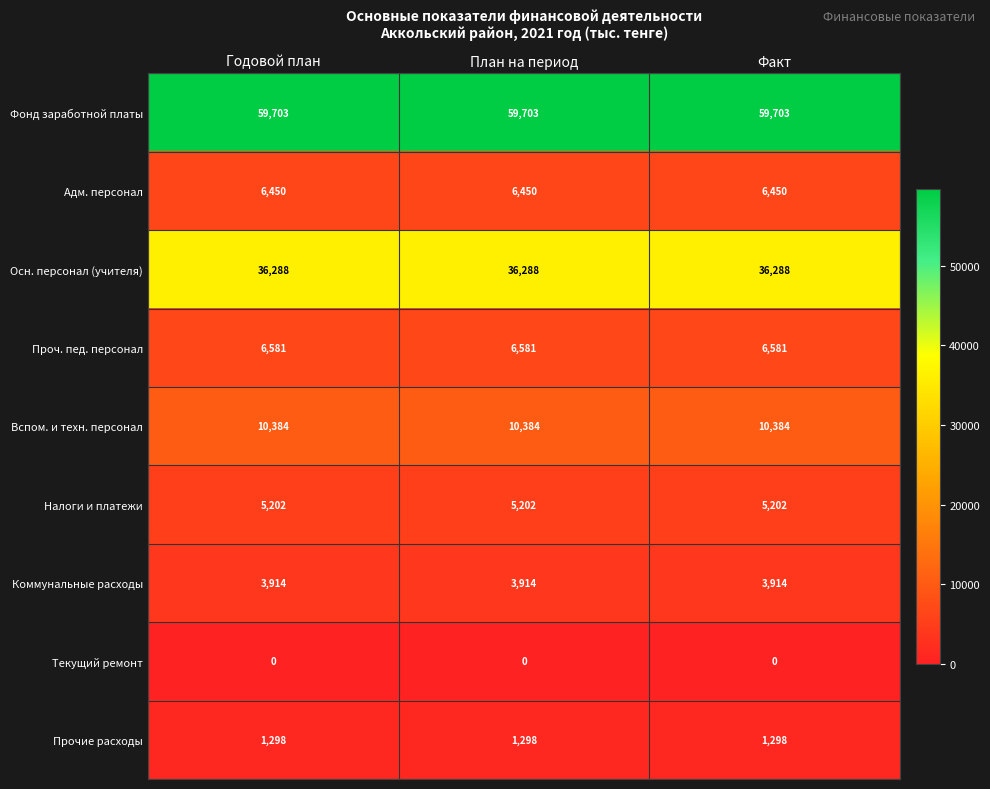

How many distinct data groups are displayed?

9